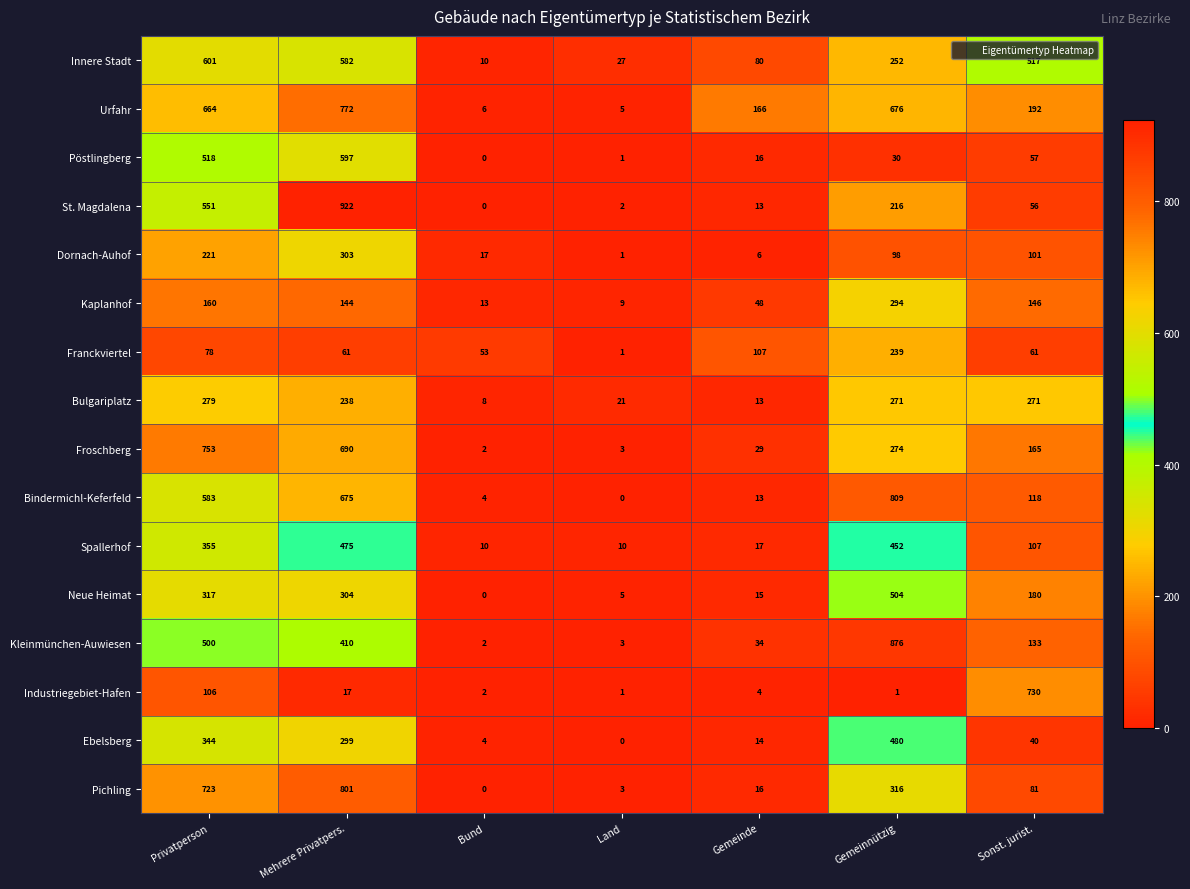

At how many categories does at least one series exceed 38?

6